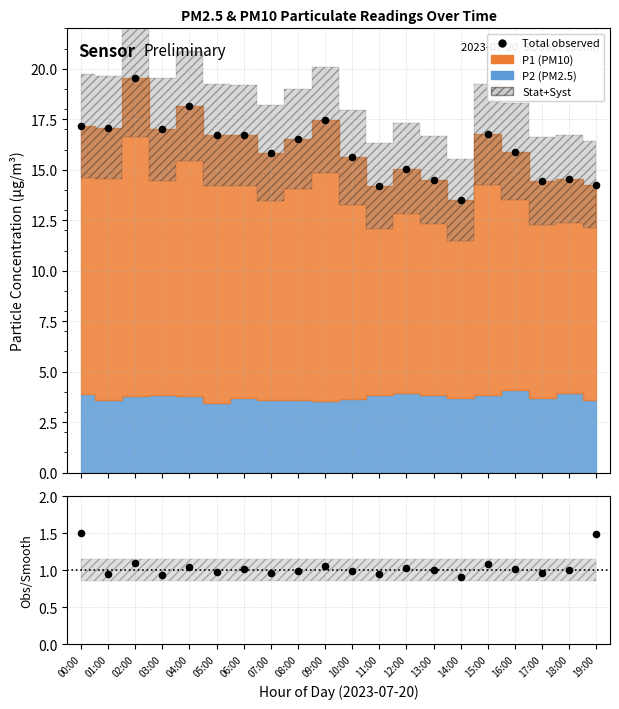

Is the value of Total observed at 07:00 greater than the value of Ratio at 07:00?

Yes